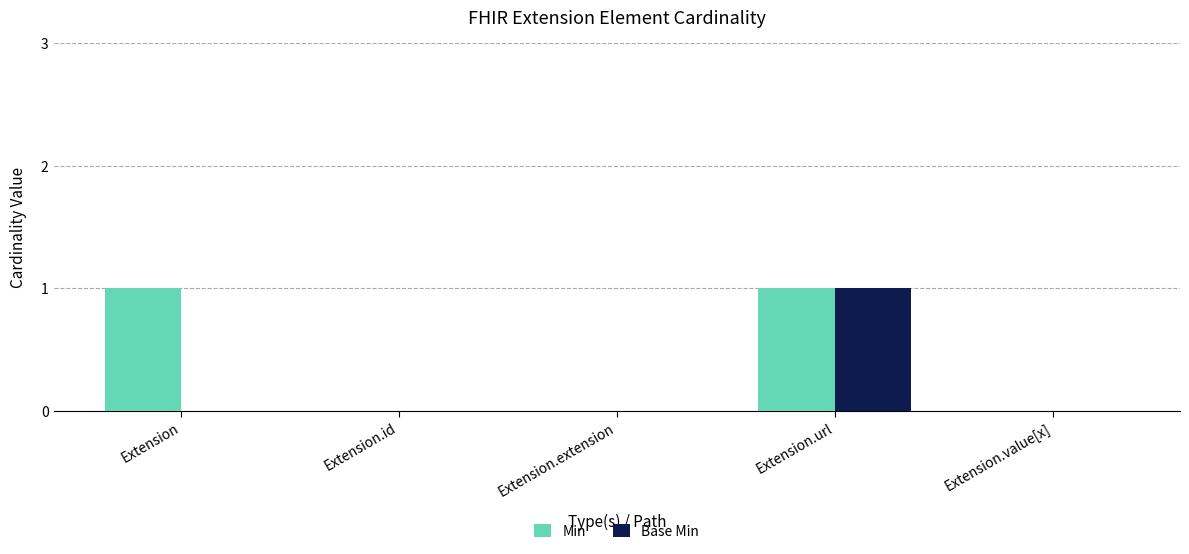

Does the chart contain stacked bars?

No